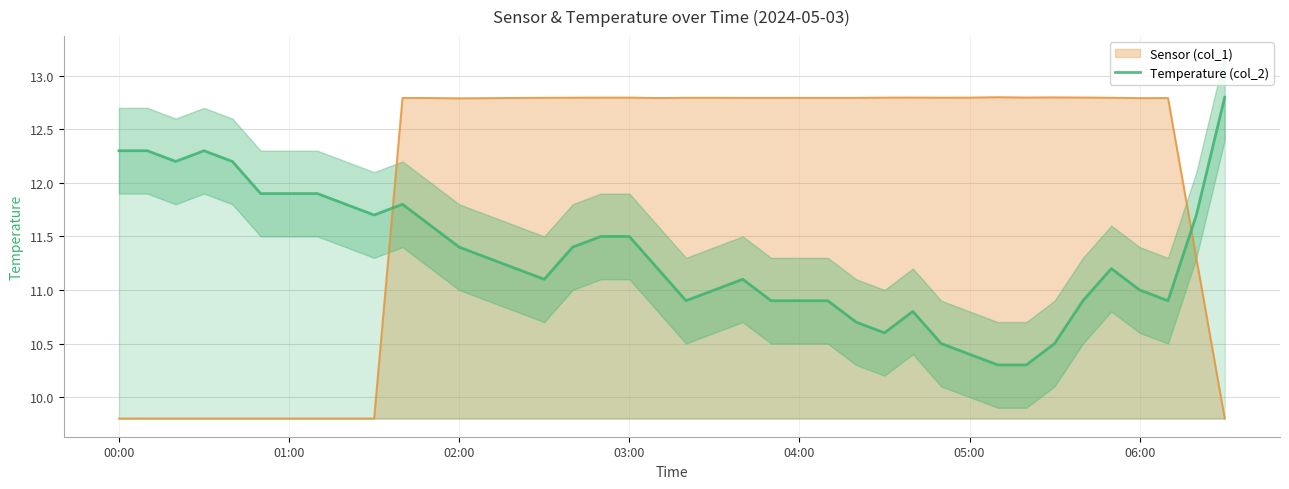

True or false: the data shows 5.2 at 38.

False